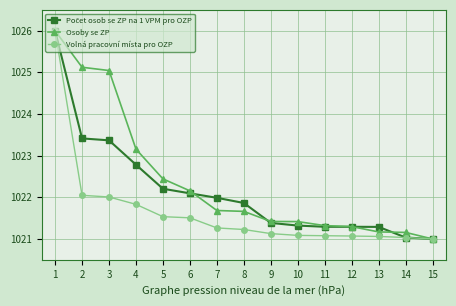

The value of Volná pracovní místa pro OZP at 12 is 1021.1. True or false?

True